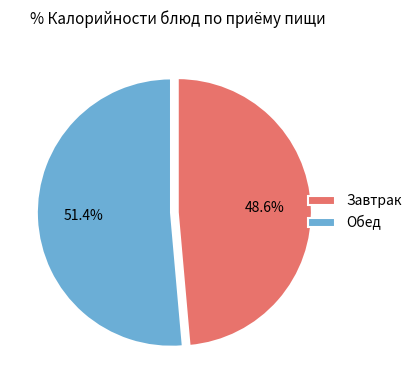

What is the smallest slice in the pie chart?

Завтрак